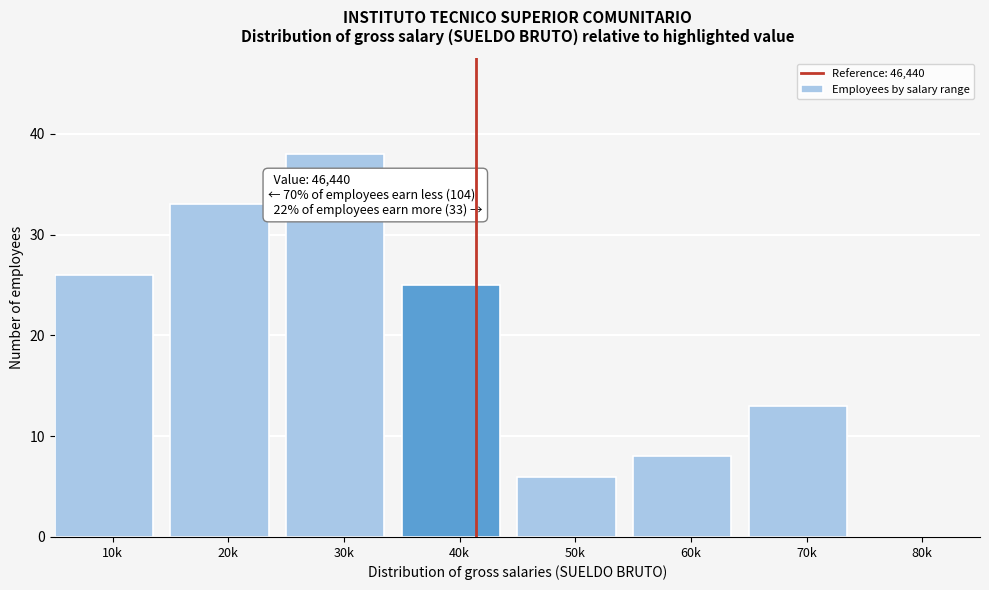

Reading left to right, transcribe all the data shown in this chart.

10k=26	20k=33	30k=38	40k=25	50k=6	60k=8	70k=13	80k=0